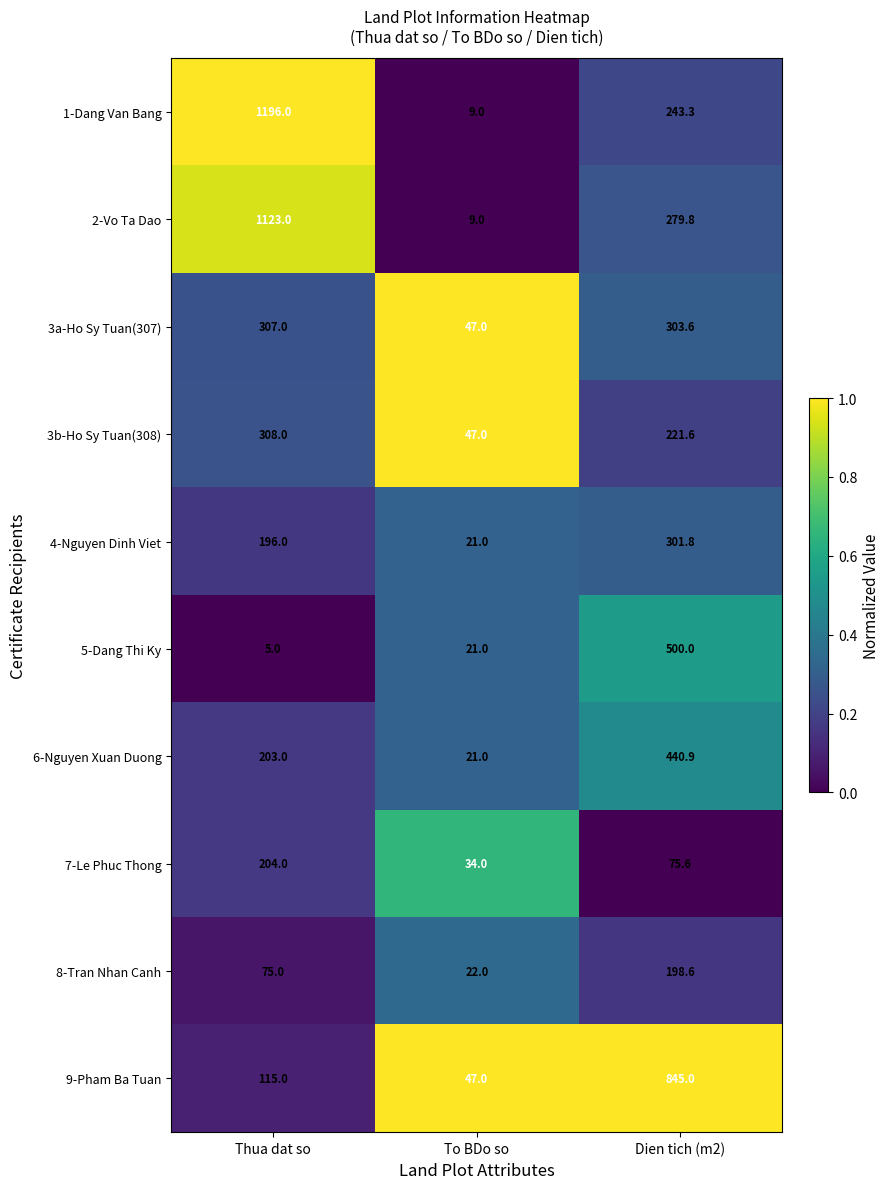

The 2-Vo Ta Dao series shows 9.0 at To BDo so. True or false?

True